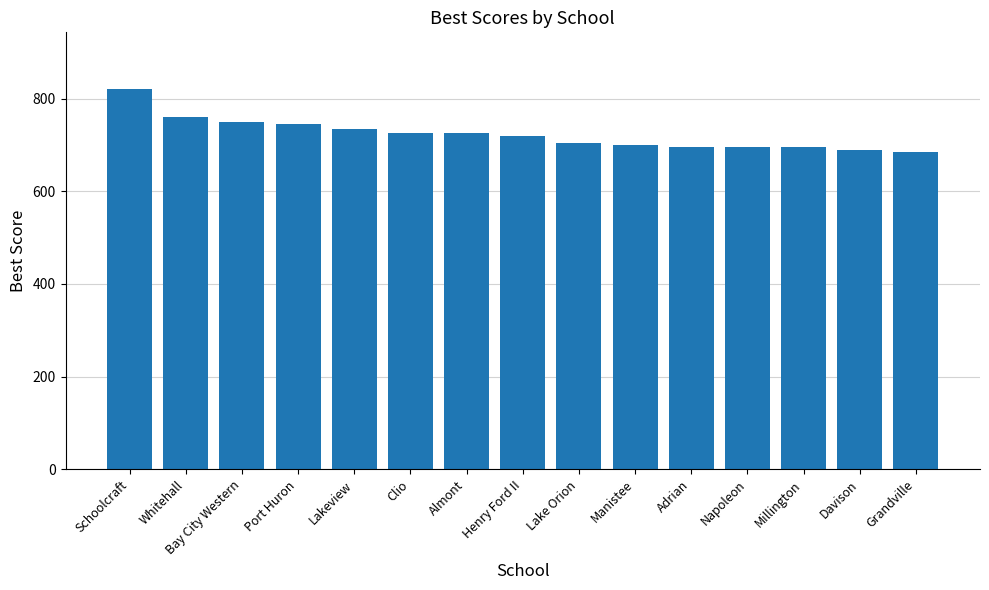

Which has a higher value, Davison or Bay City Western?

Bay City Western